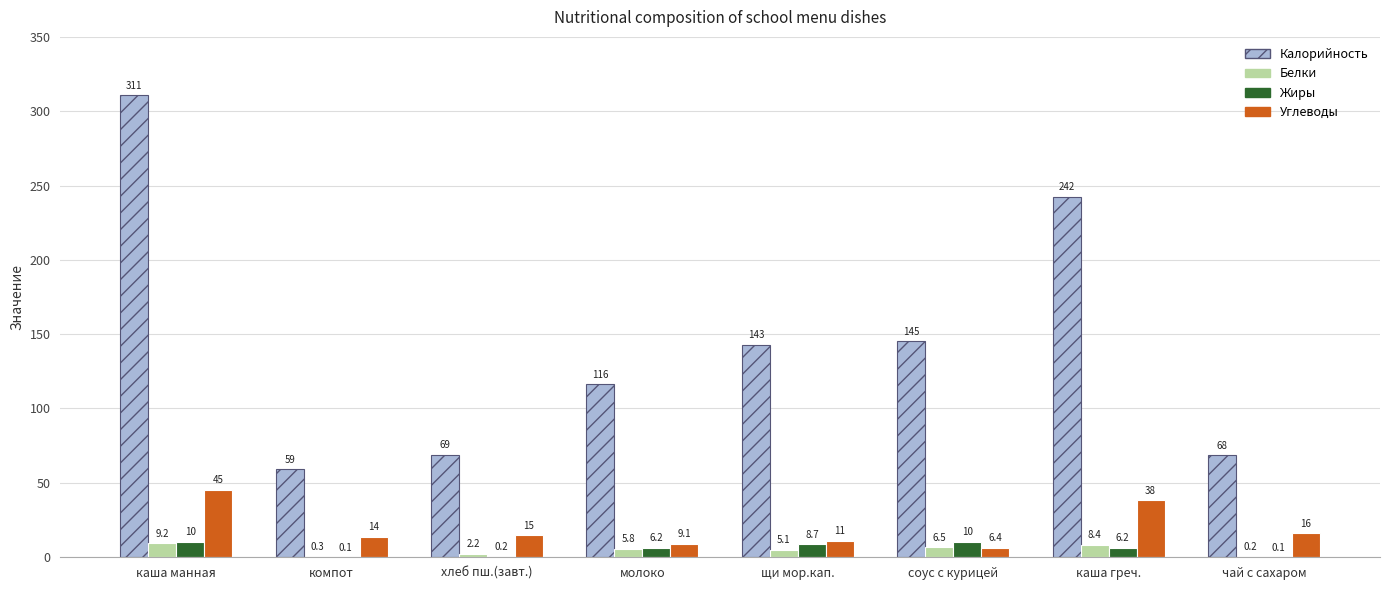

At which label does Калорийность first exceed 142?

каша манная